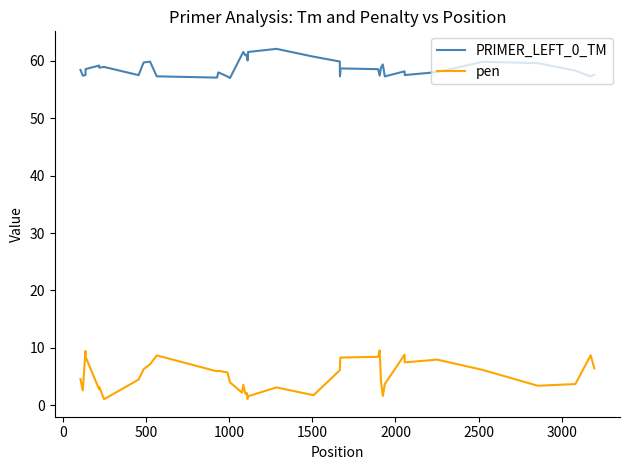

Does the chart display data point markers on the line(s)?

No